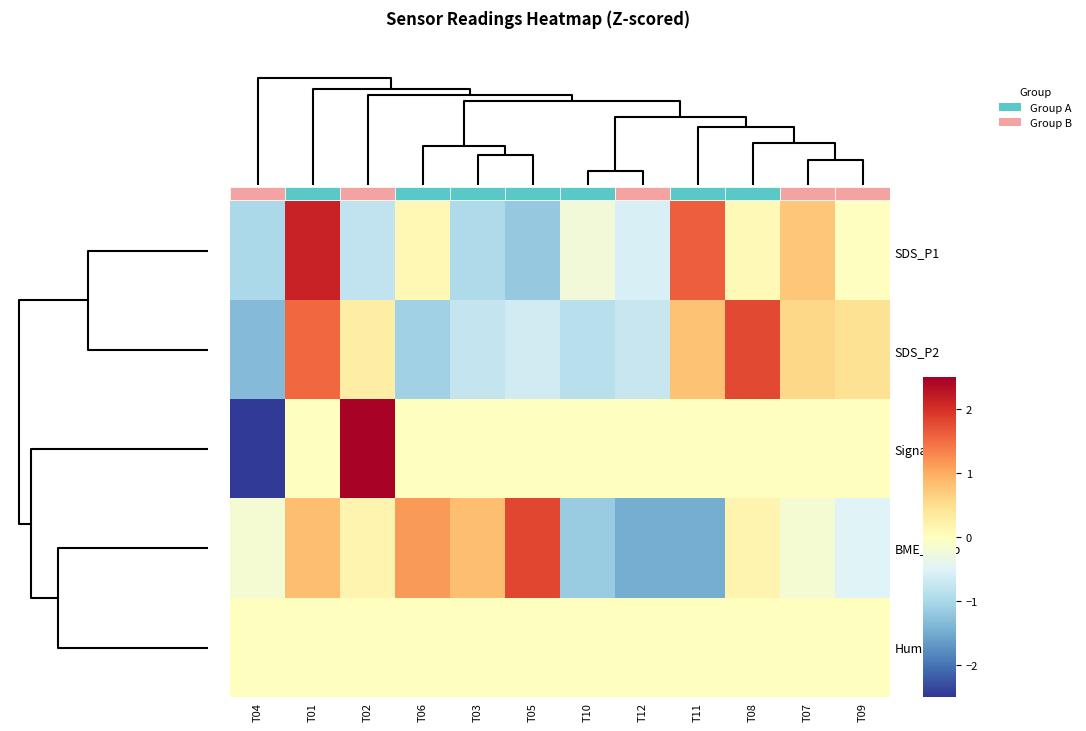

Which has a higher value, T02 or T05?

T02